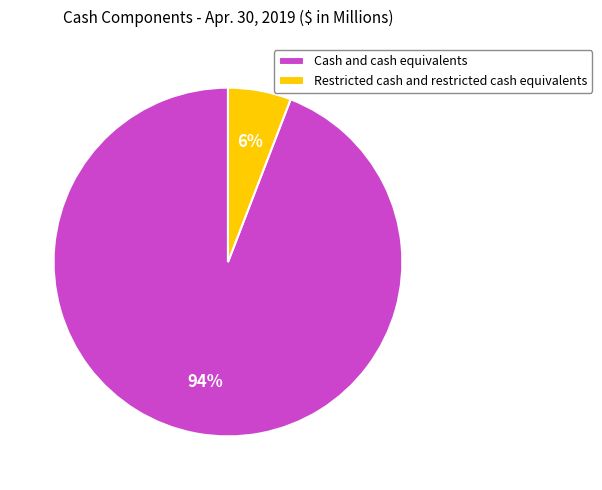

What is the smallest slice in the pie chart?

Restricted cash and restricted cash equivalents